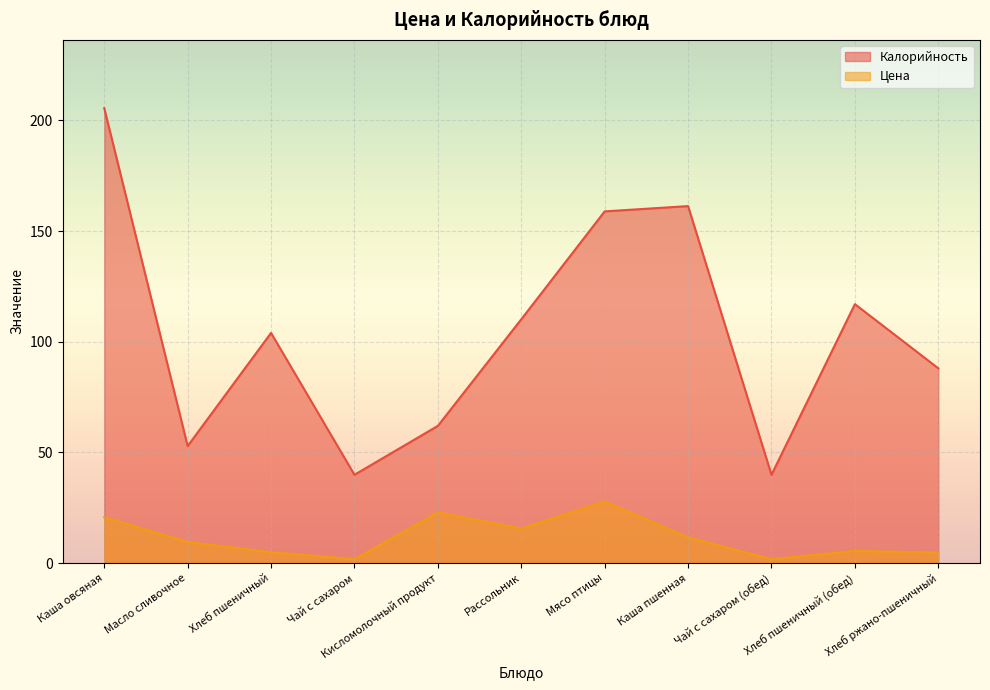

Rank the series by their maximum value, from highest to lowest.

Калорийность, Цена